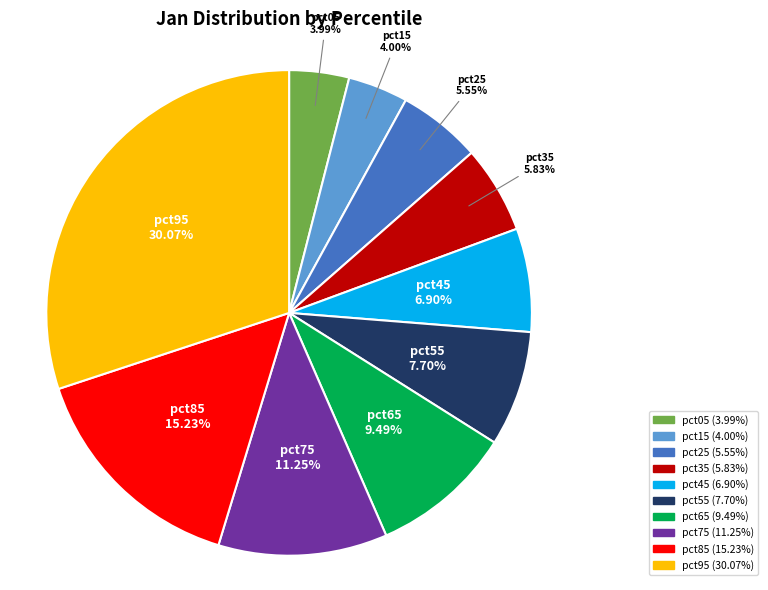

True or false: pct45 accounts for 20% of the total.

False